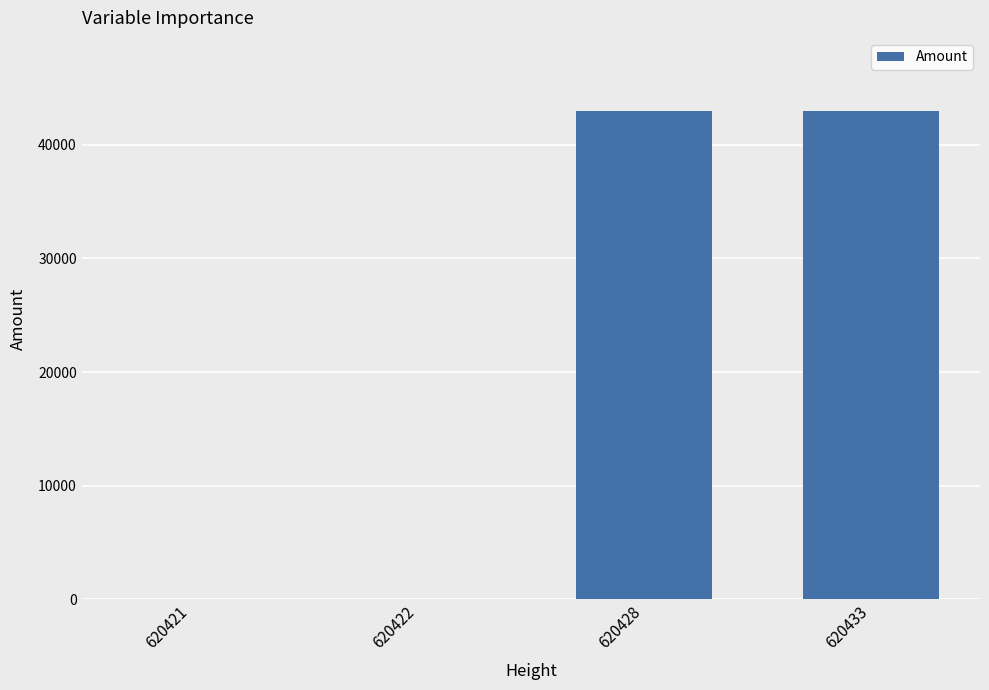

True or false: the data shows 42987.0 at 620433.

True